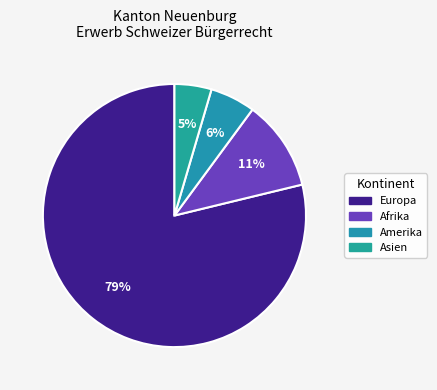

Which has a higher value, Asien or Europa?

Europa